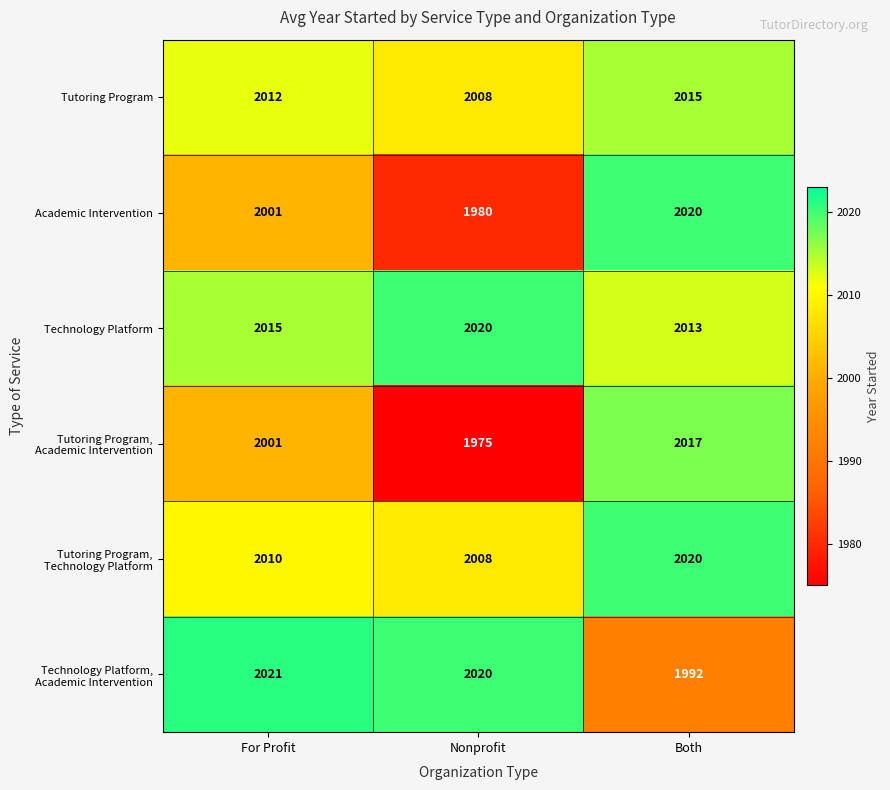

Which label corresponds to the smallest value in the chart?

Nonprofit